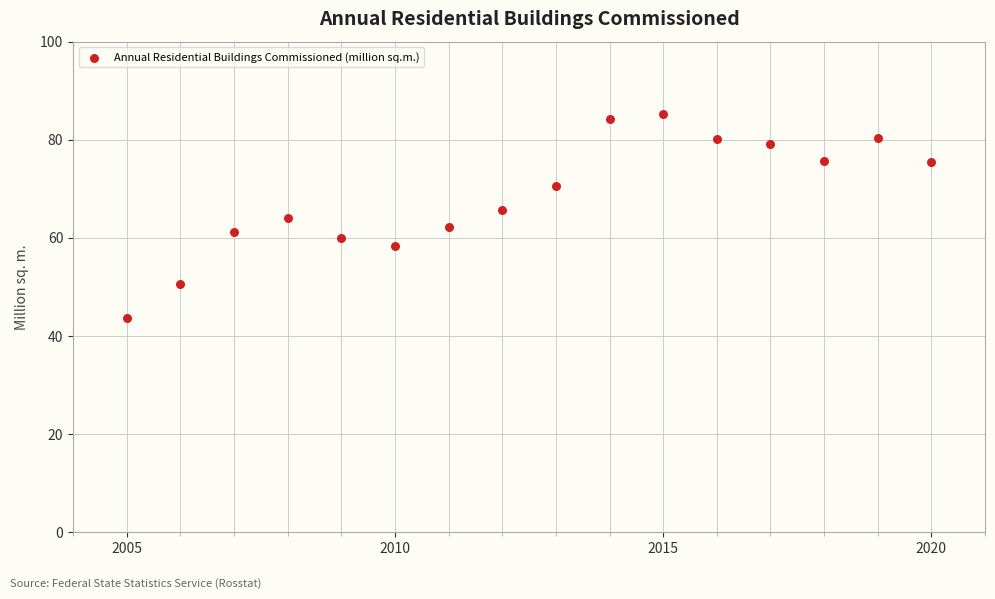

What is the range of Y values (max minus min)?

41.7